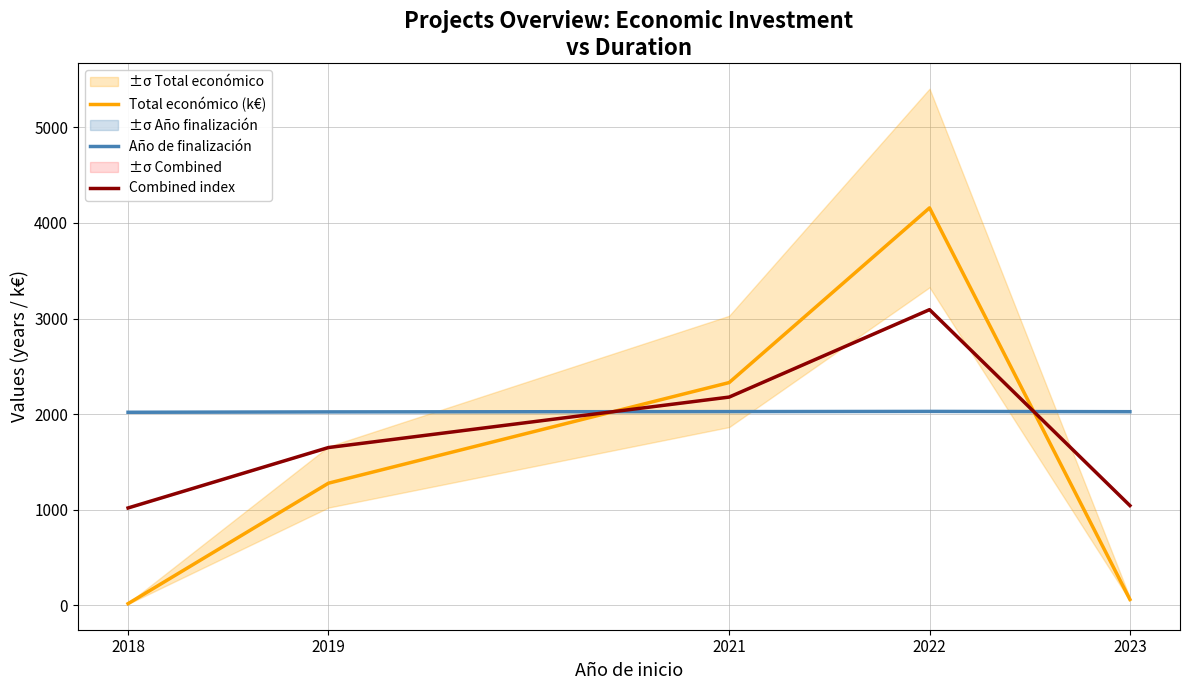

What is the average value of the Total económico (k€) series?

1568.1